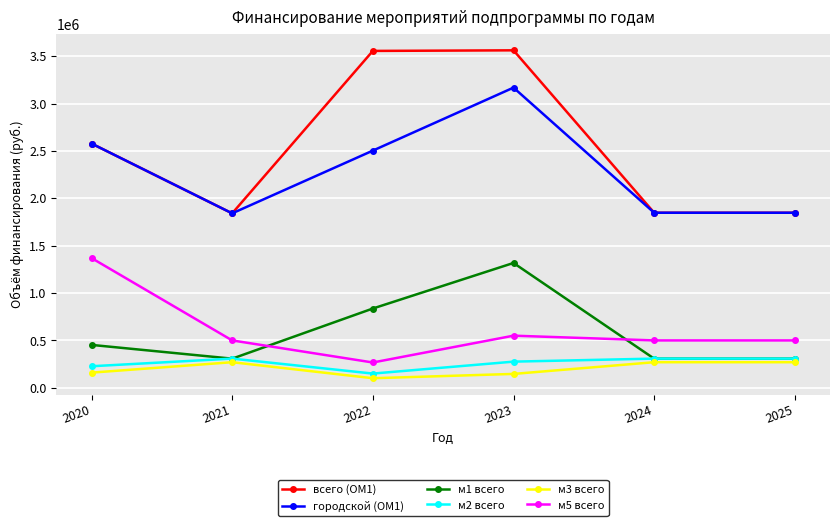

The value of м2 всего at 2020 is 227300.0. True or false?

True